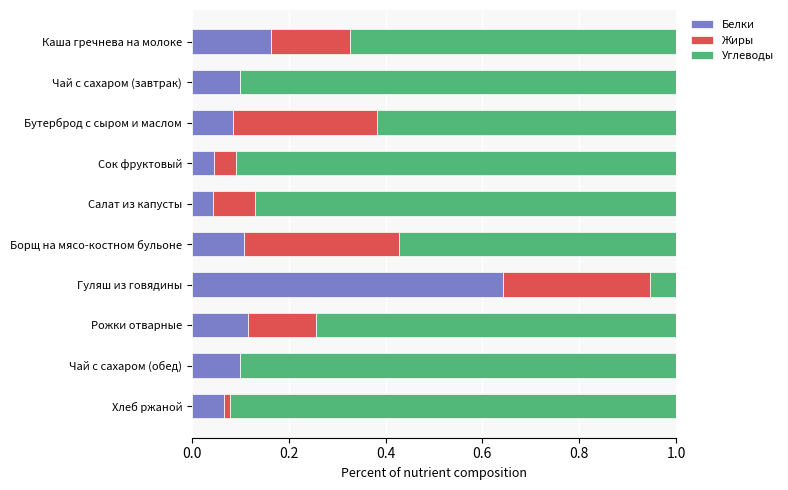

Is it true that Белки equals 0.0 at Бутерброд с сыром и маслом?

False